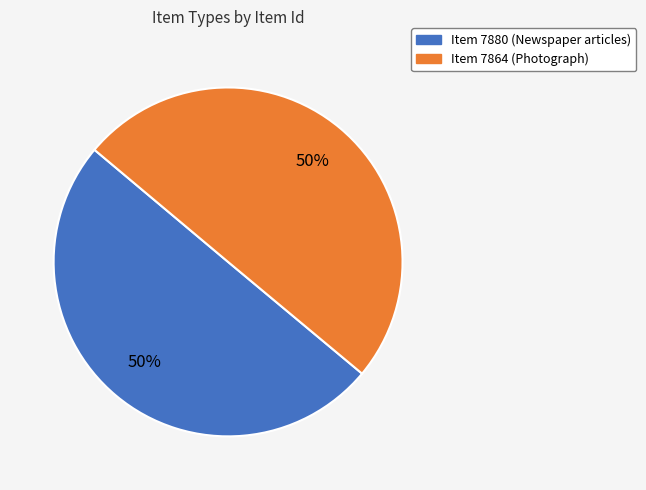

The Item 7864 (Photograph) slice represents 50% of the pie. True or false?

True